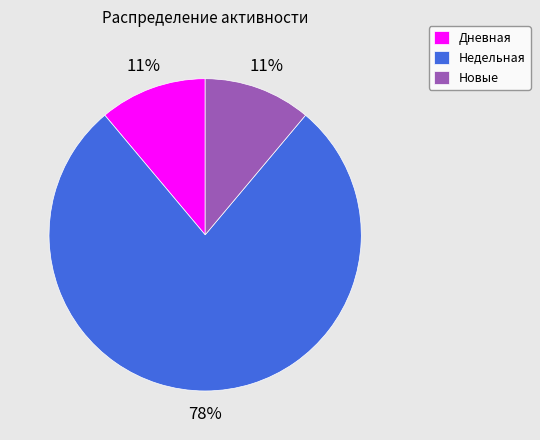

Which has a higher value, Недельная or Дневная?

Недельная